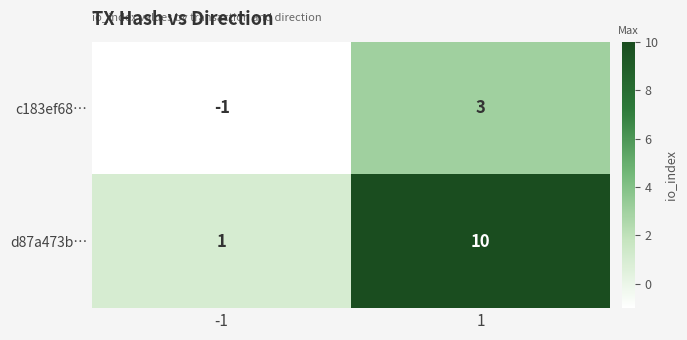

Which series has the largest total across all categories?

d87a473b…